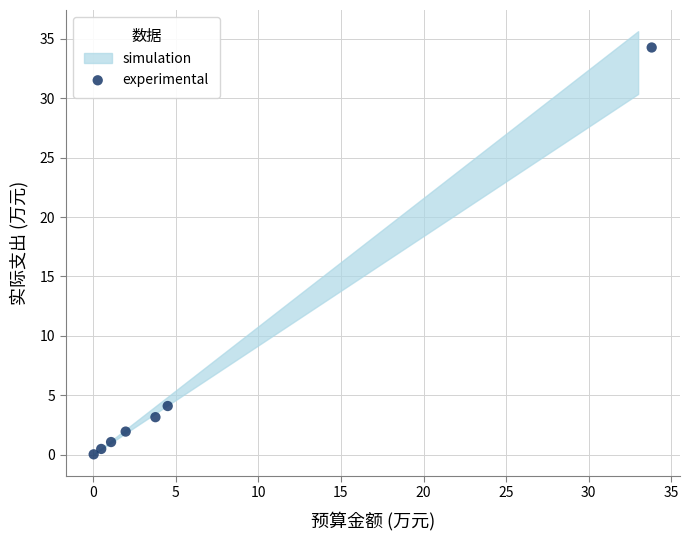

What is the average Y value?

6.4